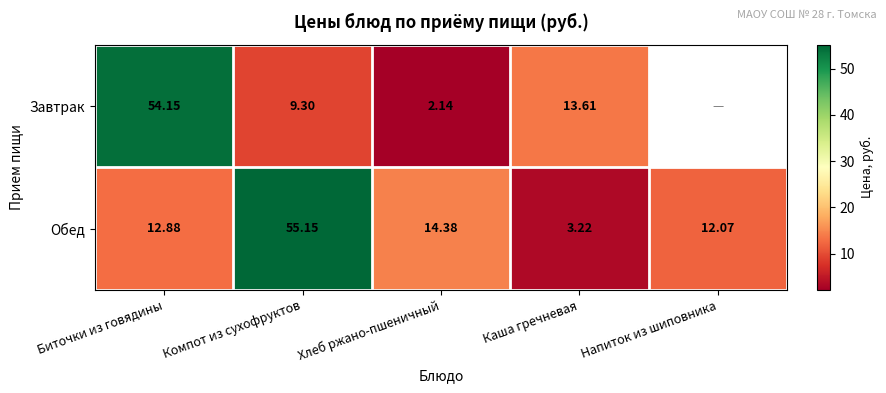

At which label does Обед reach its peak?

Компот из сухофруктов